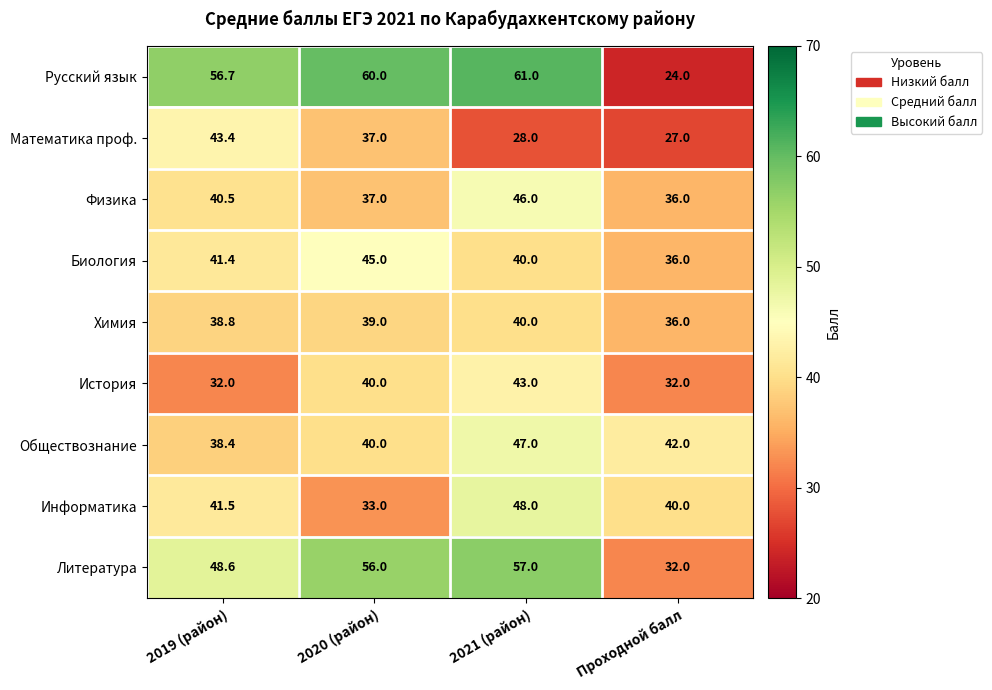

List the series in order of their peak value, lowest first.

Химия, История, Математика проф., Биология, Физика, Обществознание, Информатика, Литература, Русский язык